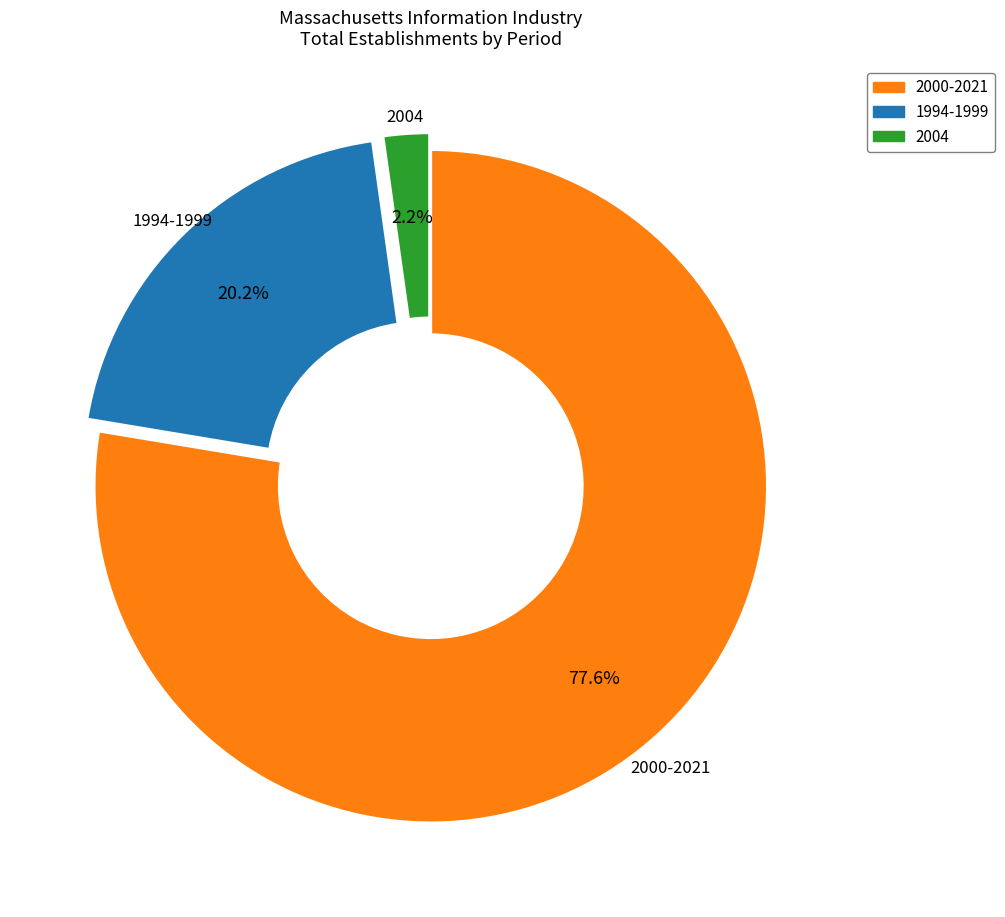

Is there a majority slice in this chart?

Yes